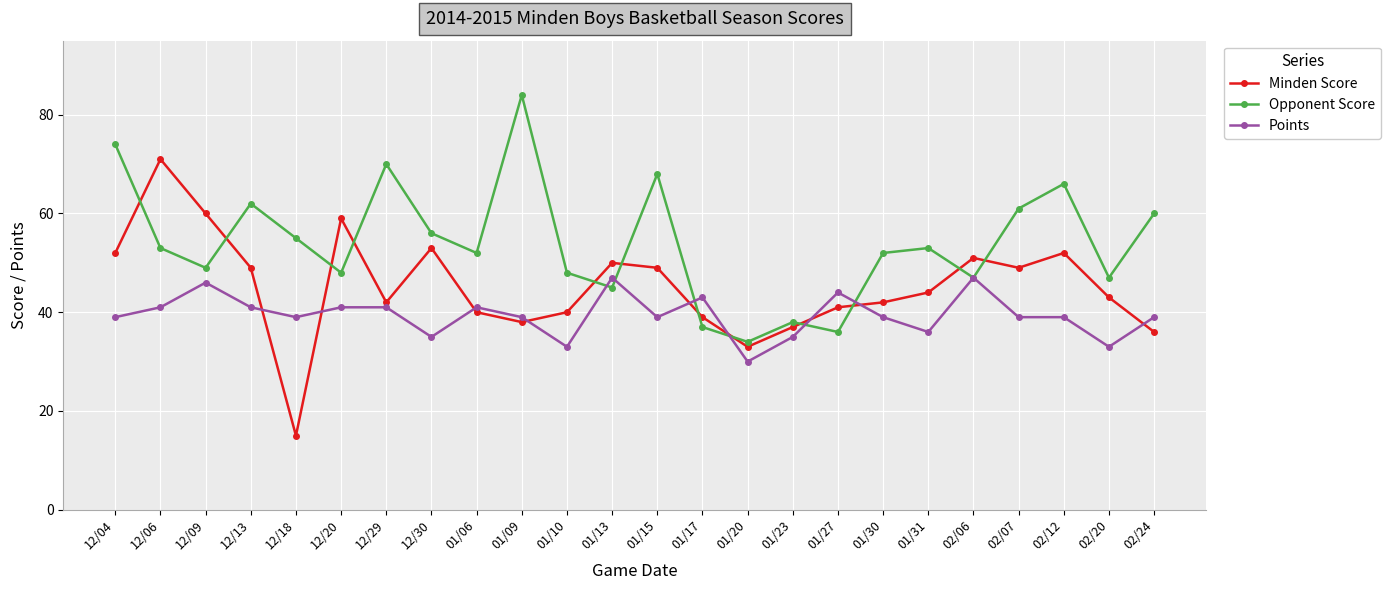

What is the greatest value displayed?

84